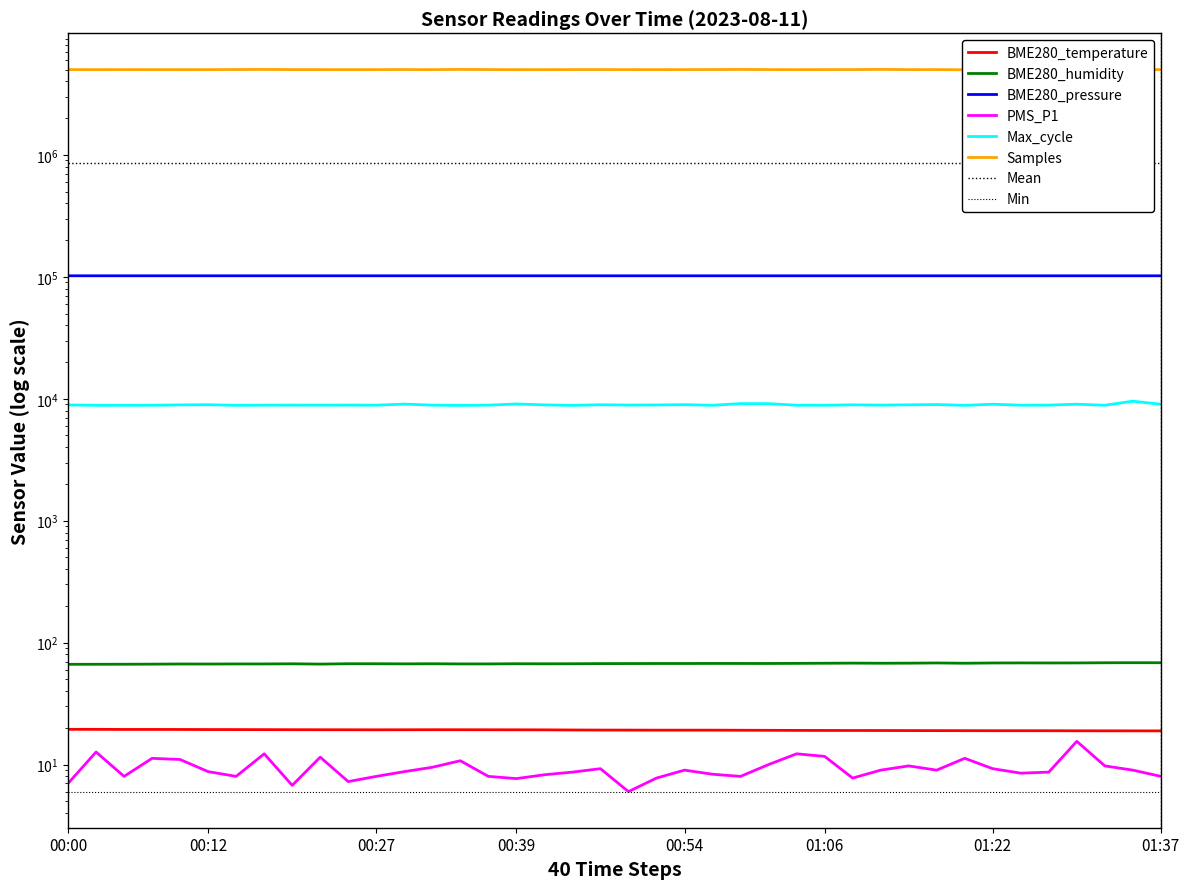

Is it true that Samples equals 5010466.0 at 28?

True